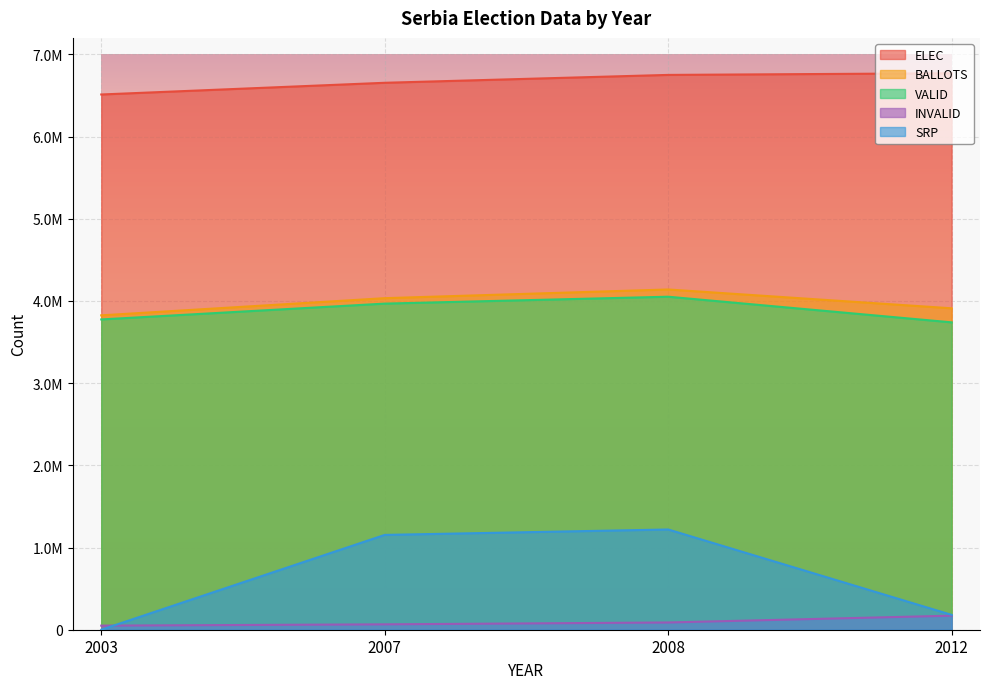

List the labels in order of ELEC value, smallest first.

2003, 2007, 2008, 2012